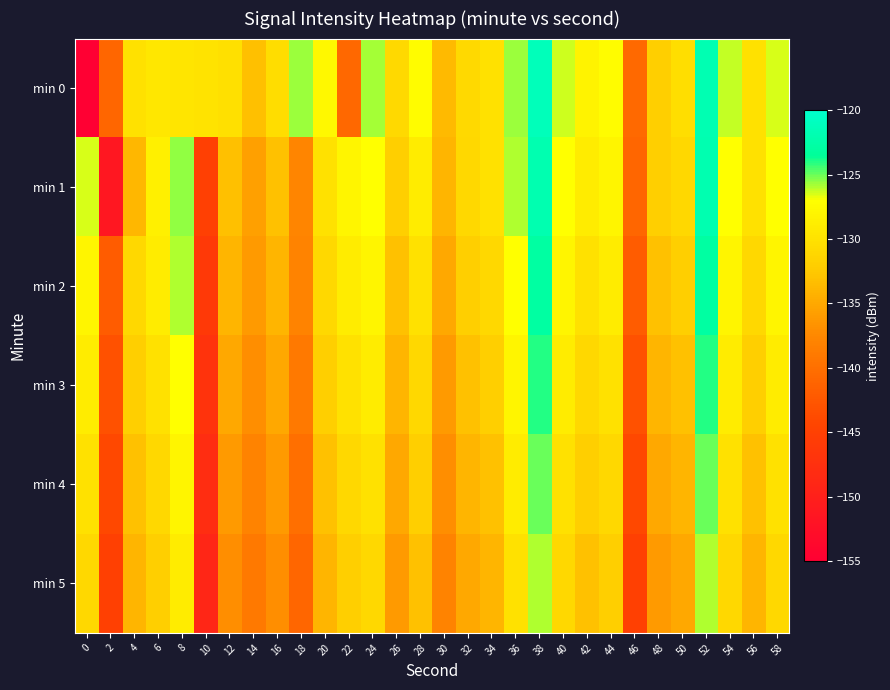

At which category does the chart reach its peak across all series?

38